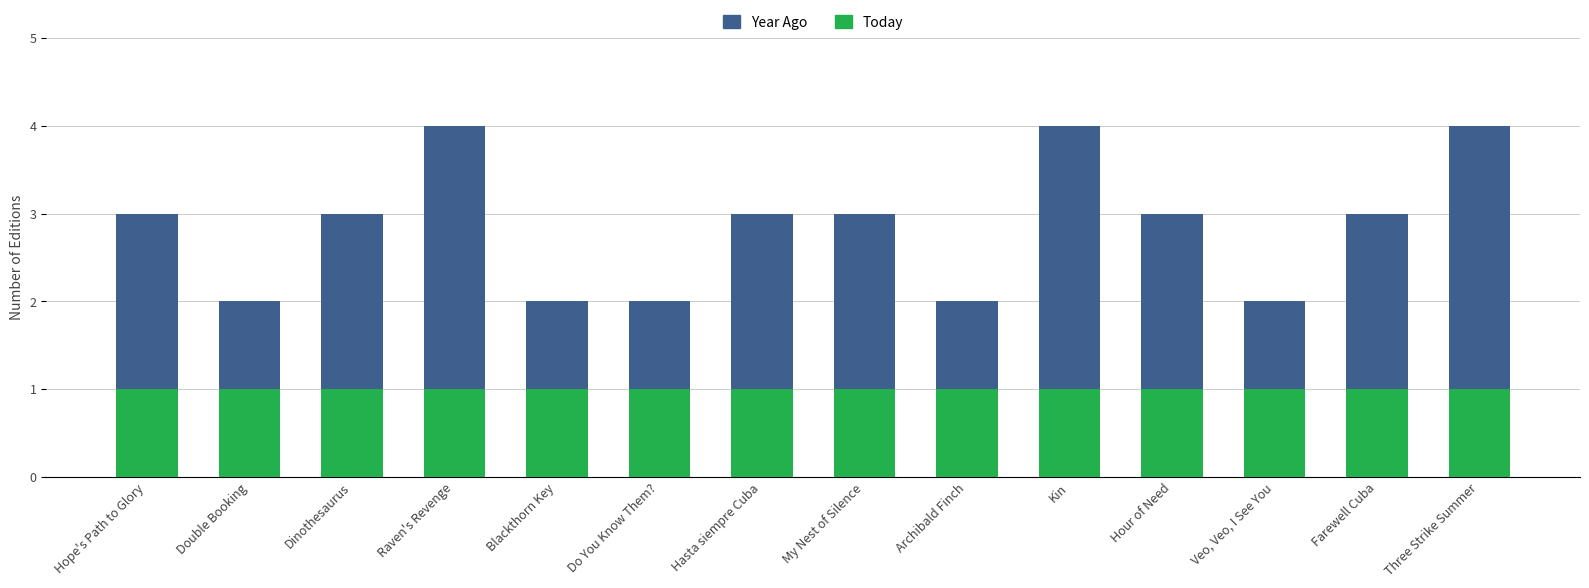

True or false: Today has a value of 0 at Blackthorn Key.

False